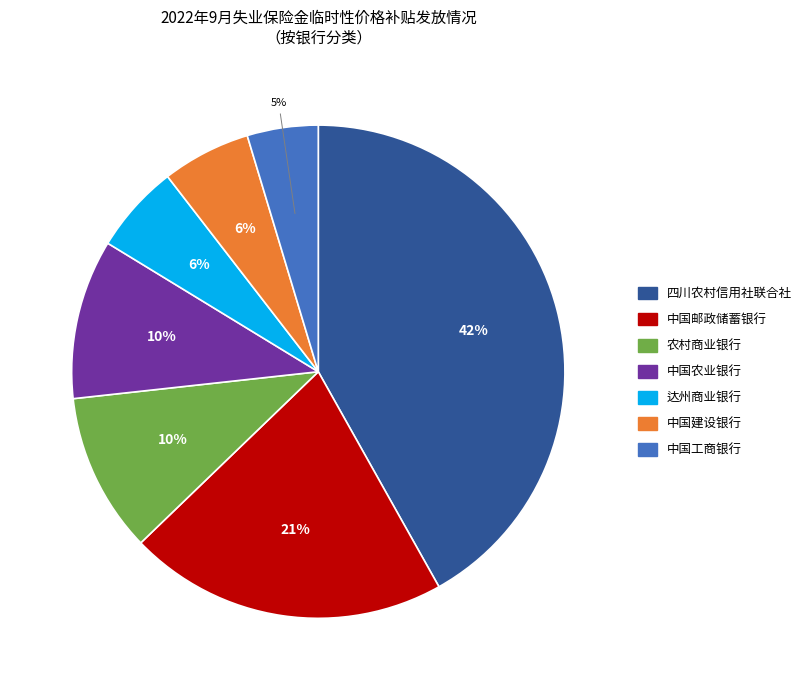

To the nearest percent, what is the combined percentage of 中国建设银行 and 四川农村信用社联合社?

48%